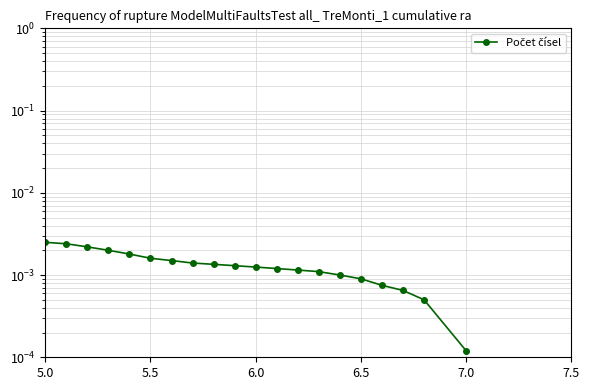

What position from the right is 5.0?

20